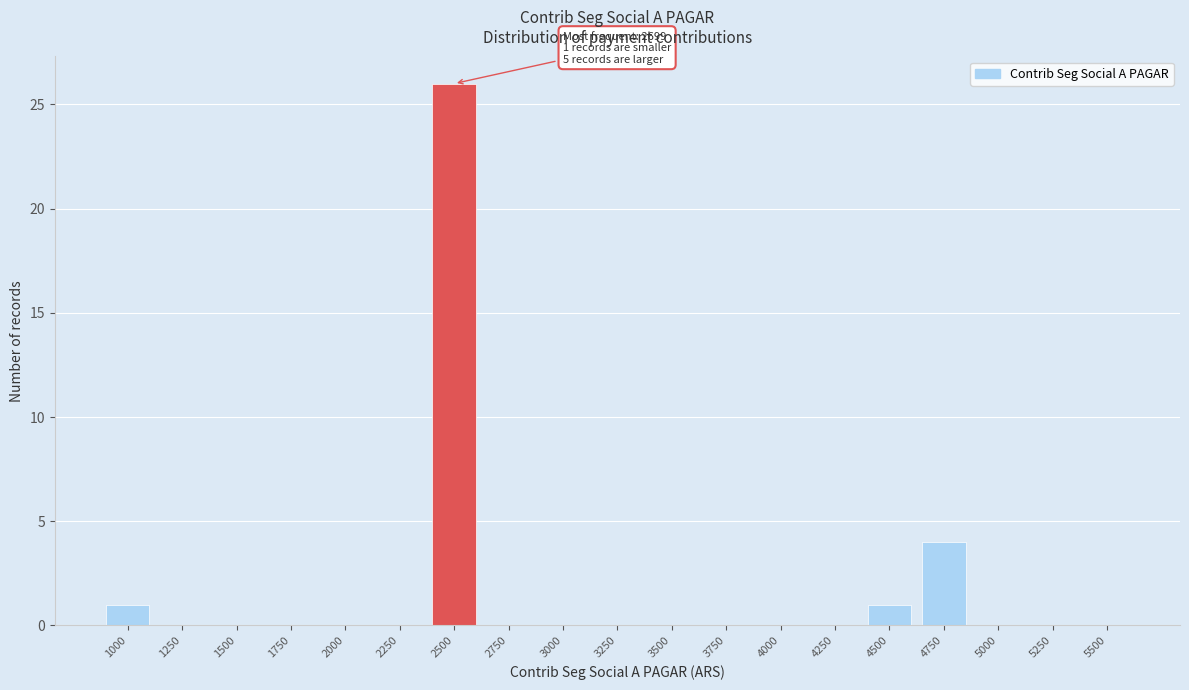

Reading right to left, what are all the values shown in this chart?

5500=0	5250=0	5000=0	4750=4	4500=1	4250=0	4000=0	3750=0	3500=0	3250=0	3000=0	2750=0	2500=26	2250=0	2000=0	1750=0	1500=0	1250=0	1000=1